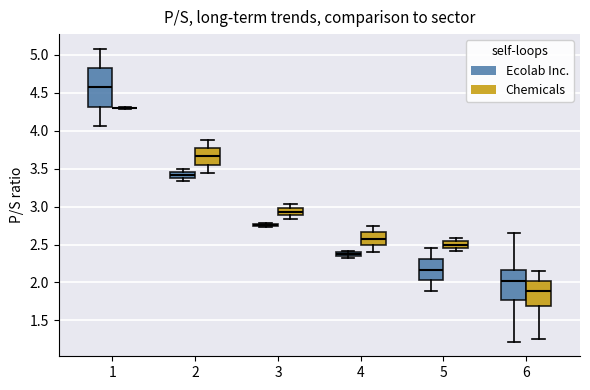

Where does the median line of the box for 6 (Chemicals) sit on the y-axis? The values are not printed on the chart, so give them approximately, as read against the axis.

1.90